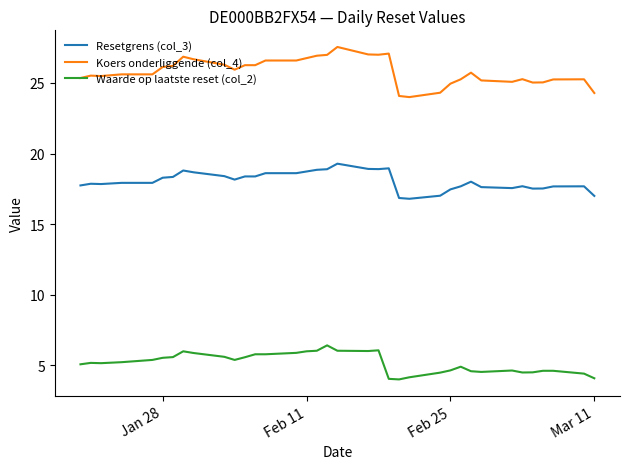

True or false: Resetgrens (col_3) and Waarde op laatste reset (col_2) cross at least once.

False